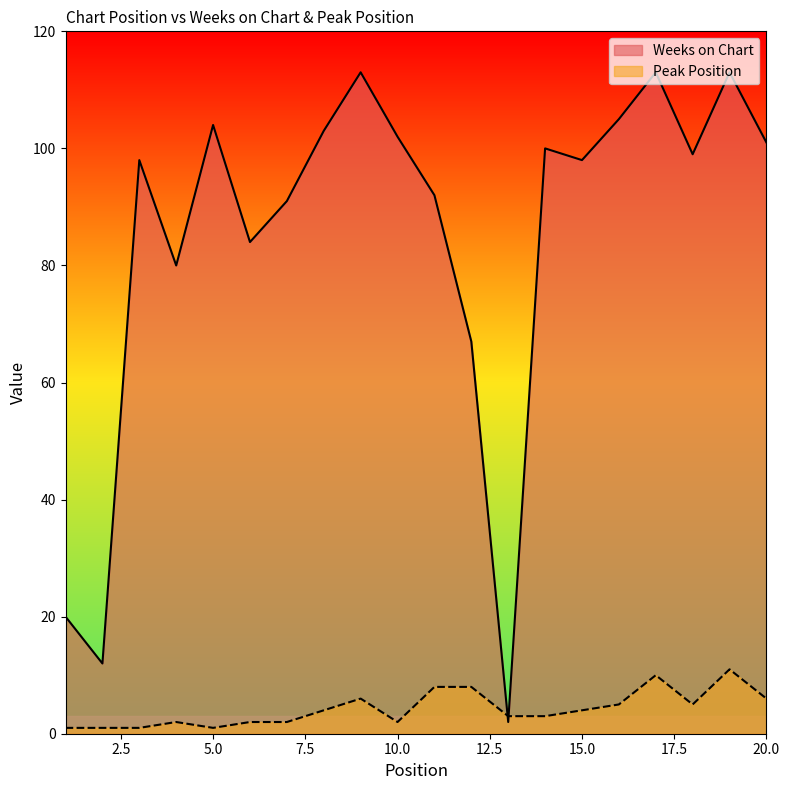

How many data points in Weeks on Chart are less than 99?

10